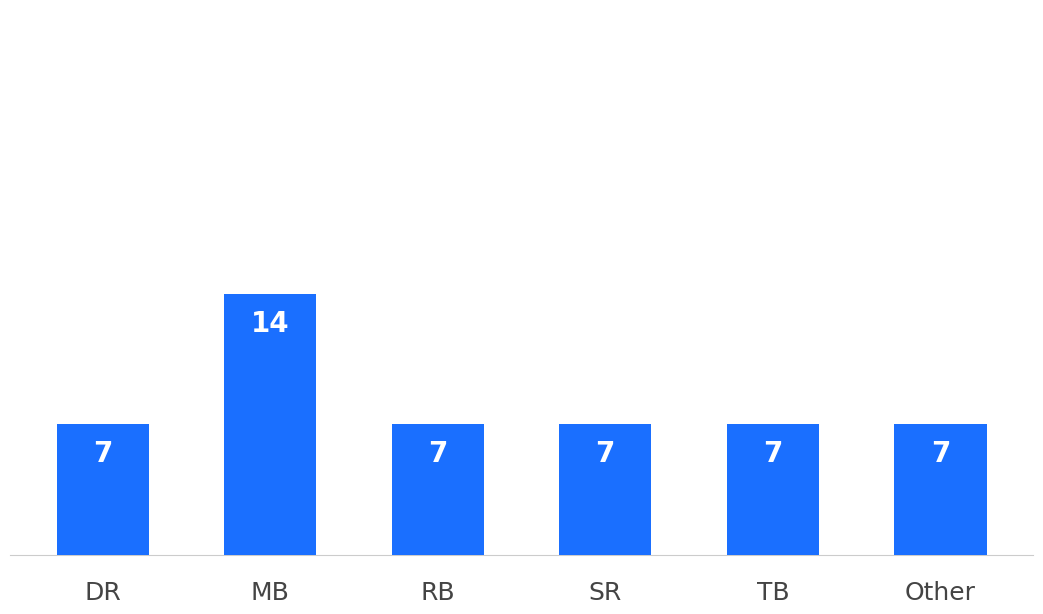

The value at RB is 4. True or false?

False